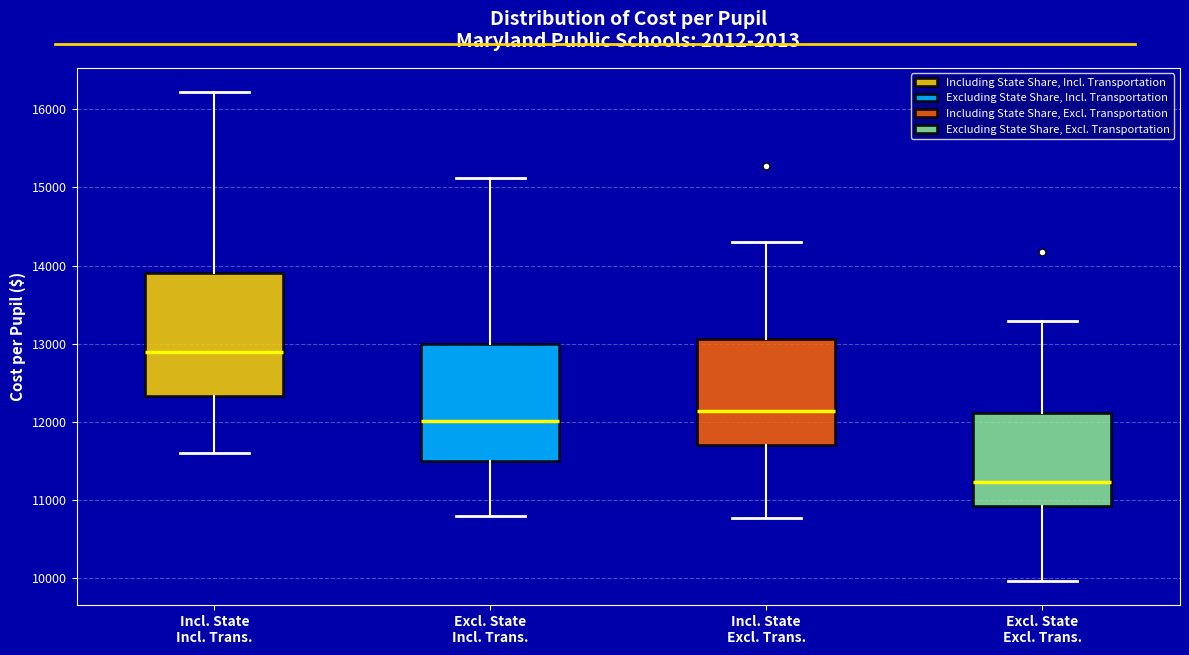

Reading left to right, read every box against the y-axis: the position of its median line, the range the box covers, and the ends of its whiskers. The values are not printed on the chart, so give them approximately, as read against the axis.

Incl. State Incl. Trans.: median 12900, box 12300 to 13900, whiskers 11600 to 16200
Excl. State Incl. Trans.: median 12000, box 11500 to 13000, whiskers 10800 to 15100
Incl. State Excl. Trans.: median 12100, box 11700 to 13100, whiskers 10800 to 14300
Excl. State Excl. Trans.: median 11200, box 10900 to 12100, whiskers 10000 to 13300